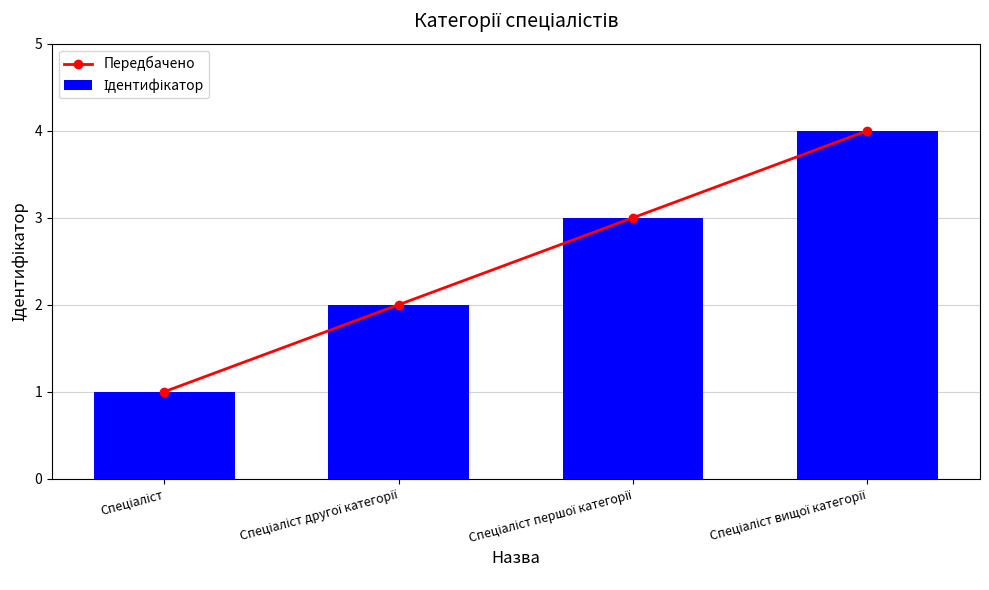

List the labels in order of Ідентифікатор value, largest first.

Спеціаліст вищої категорії, Спеціаліст першої категорії, Спеціаліст другої категорії, Спеціаліст